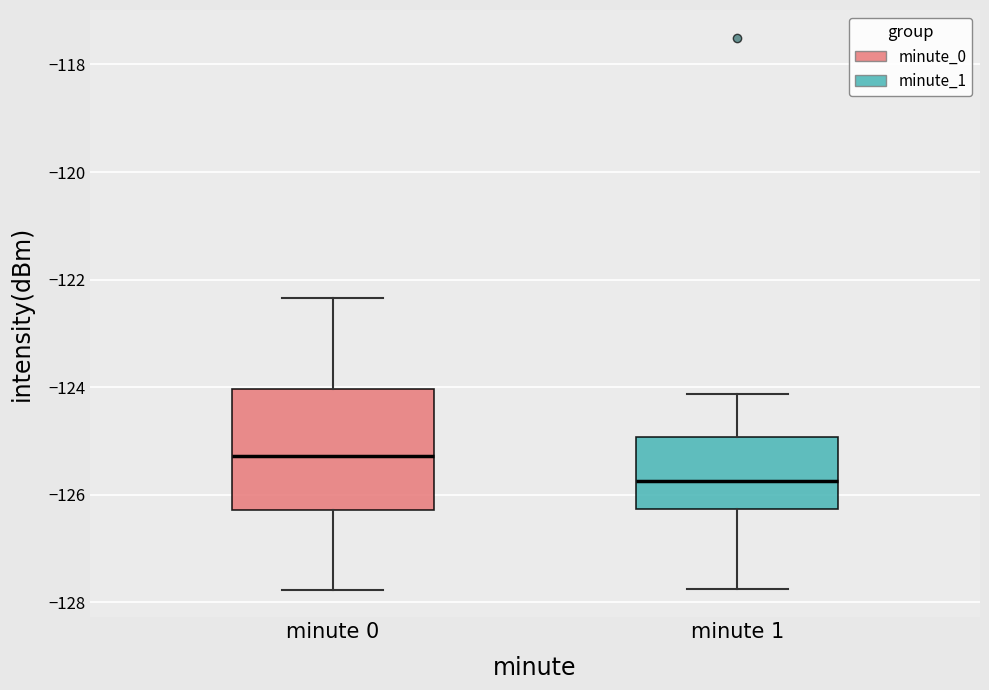

Where is the upper edge of the box for minute 0 on the y-axis? The values are not printed on the chart, so give them approximately, as read against the axis.

-124.0